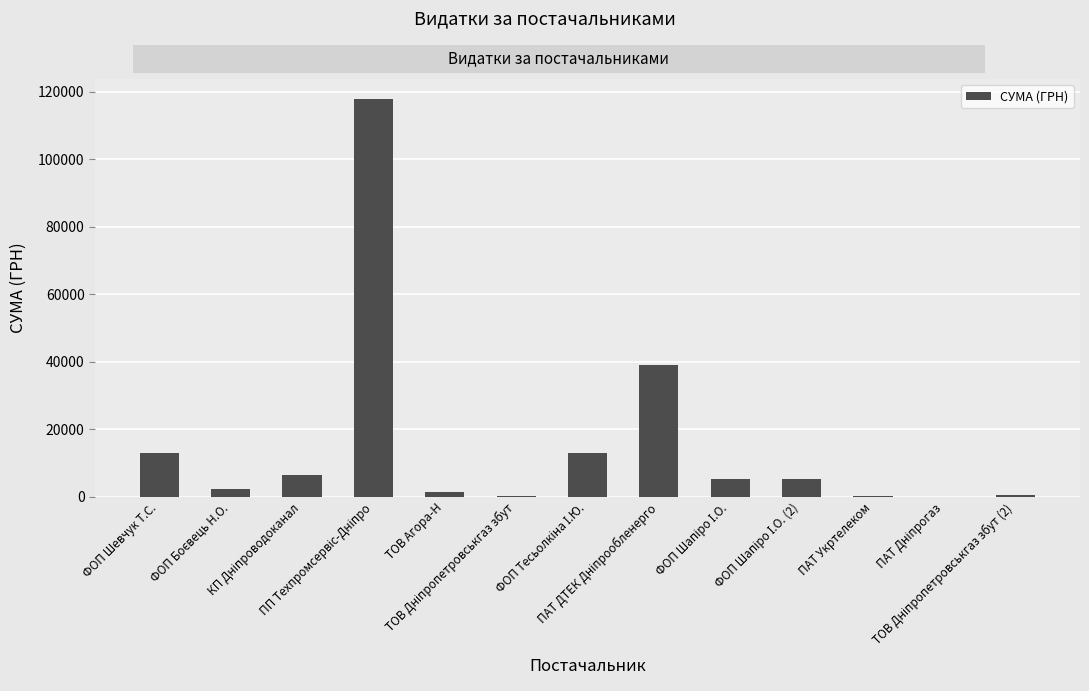

What is the maximum value shown in the chart?

117912.0